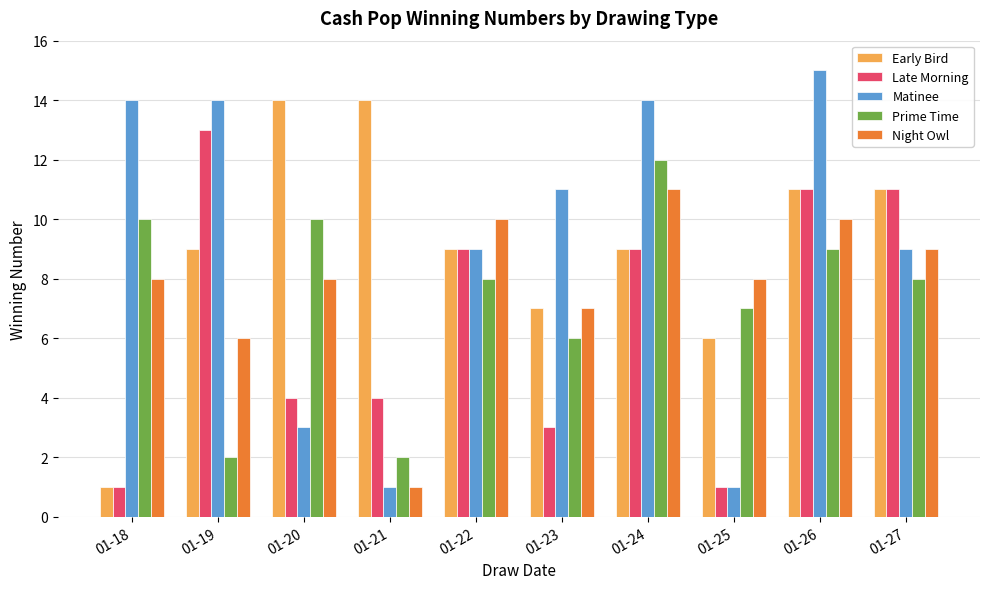

Which category has the highest value across all series?

01-26